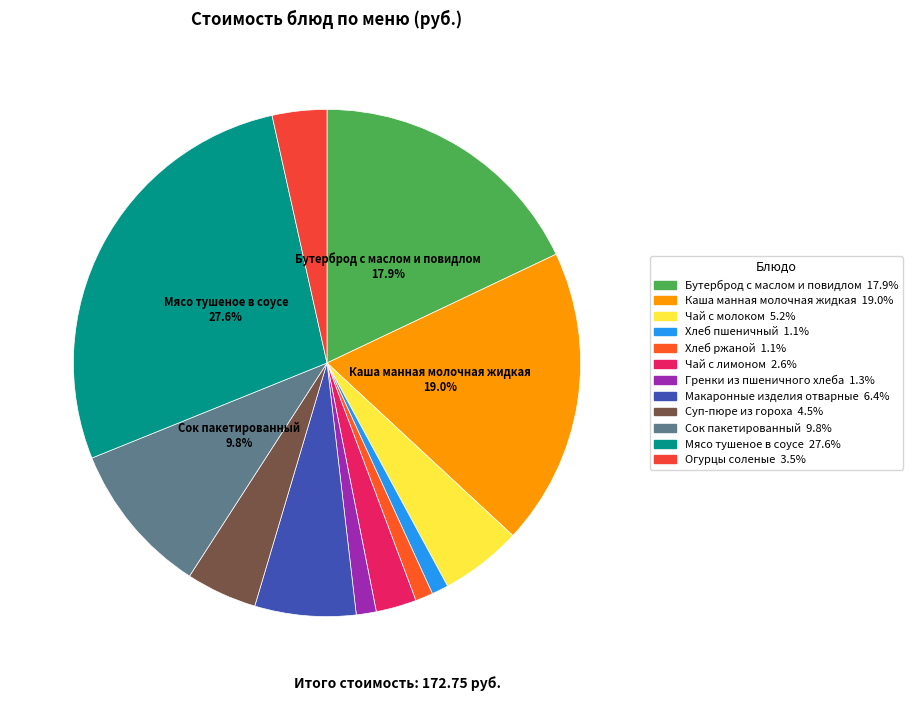

Do Макаронные изделия отварные and Гренки из пшеничного хлеба together represent more than half of the pie?

No